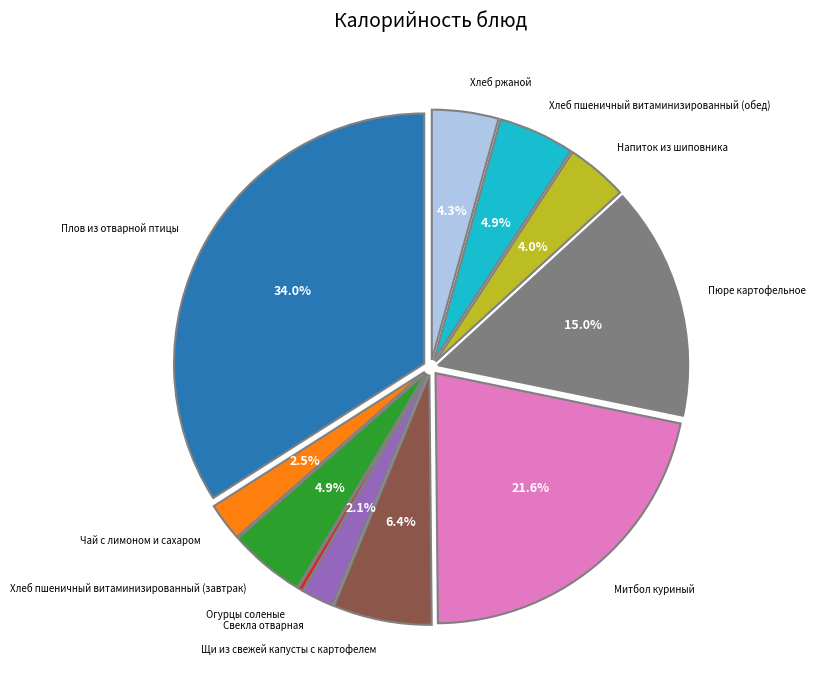

To the nearest percent, what percentage of the pie is Свекла отварная?

2%